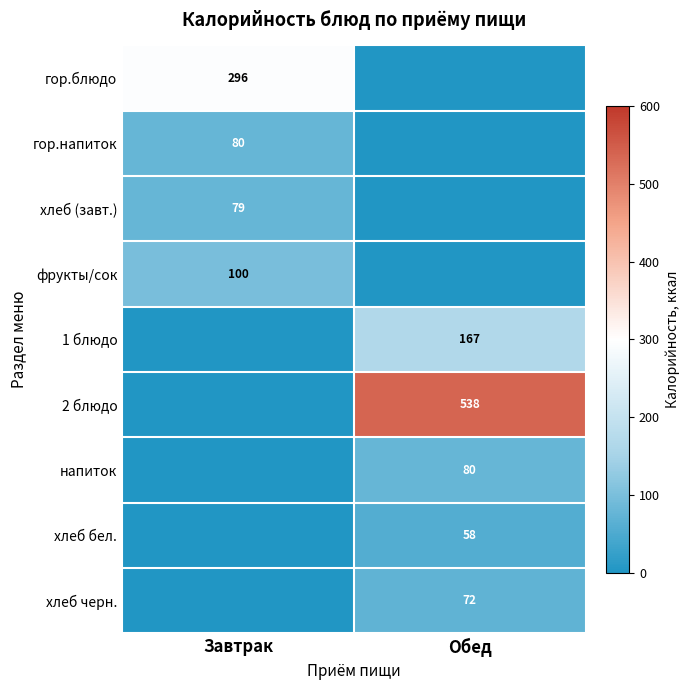

The гор.блюдо series shows 434 at Завтрак. True or false?

False